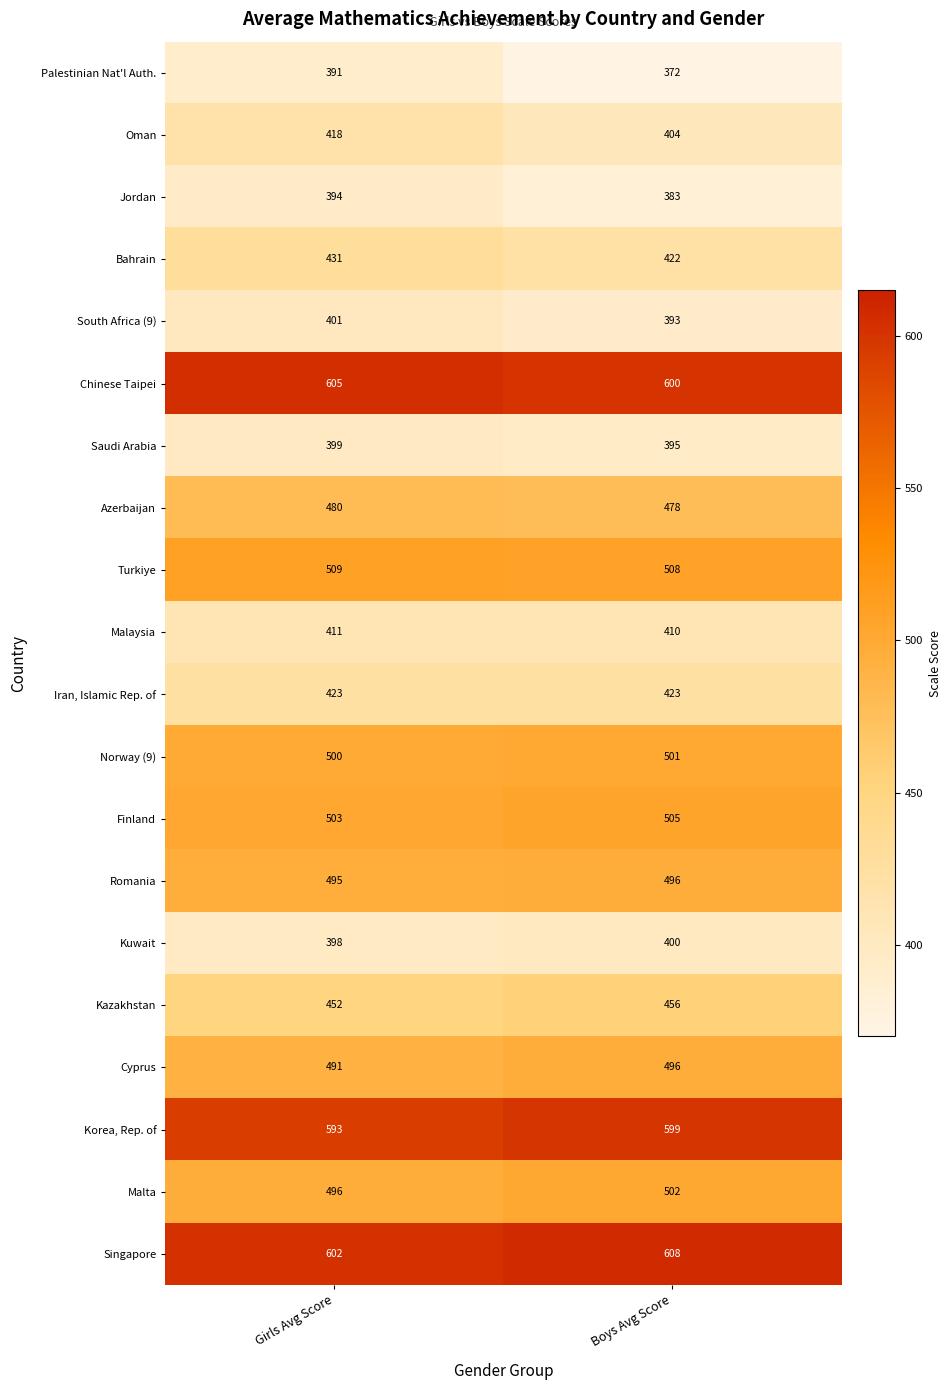

The Malaysia series shows 194 at Boys Avg Score. True or false?

False